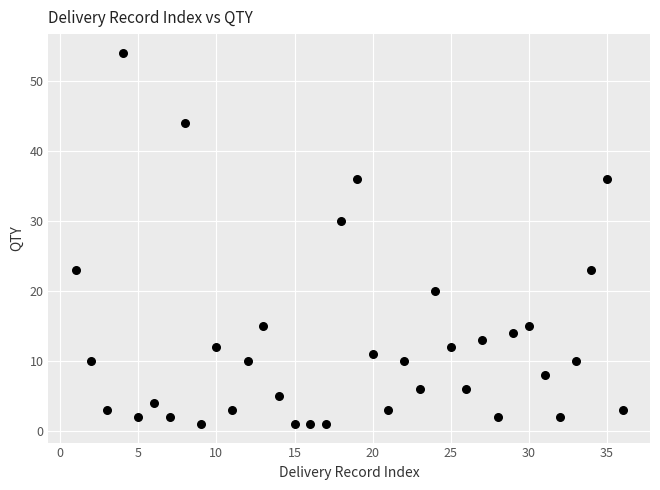

What is the range of Y values (max minus min)?

53